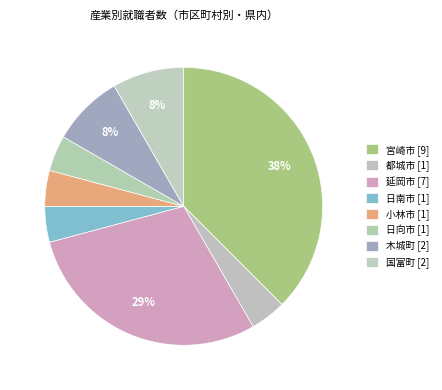

Count the number of slices in the pie.

8